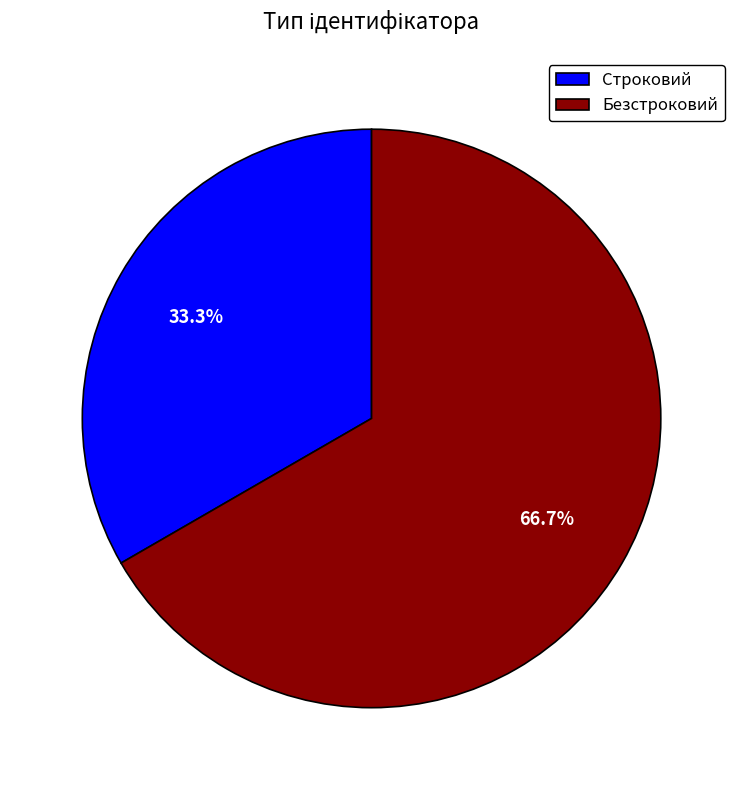

How many slices are in this pie chart?

2